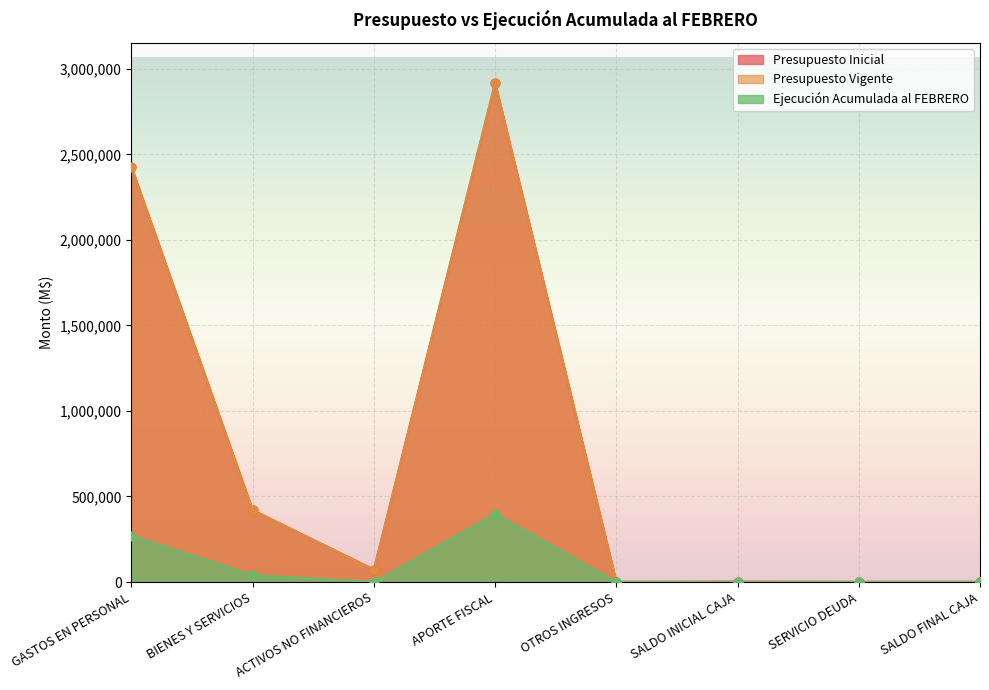

At how many categories does at least one series exceed 168935?

3